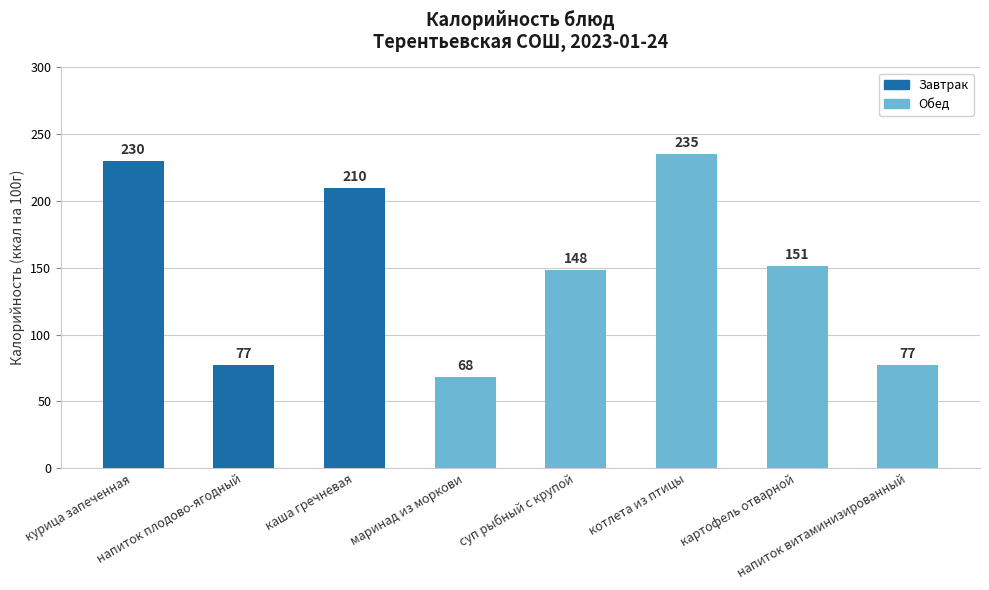

Where does the data first go above 151?

курица запеченная